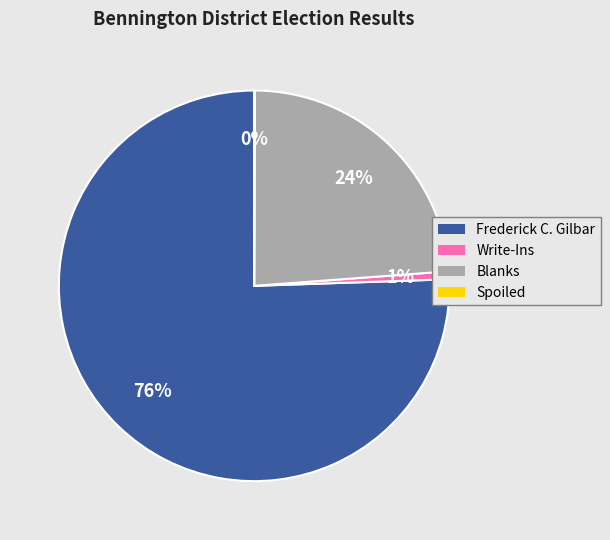

Between Blanks and Frederick C. Gilbar, which is larger?

Frederick C. Gilbar